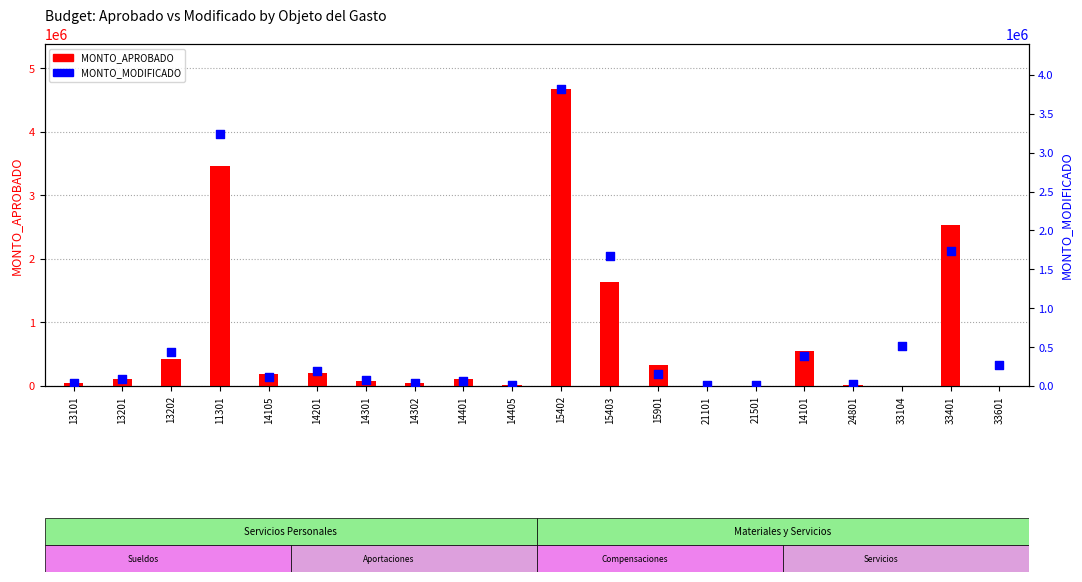

Which series contains the lowest Y value?

MONTO_APROBADO